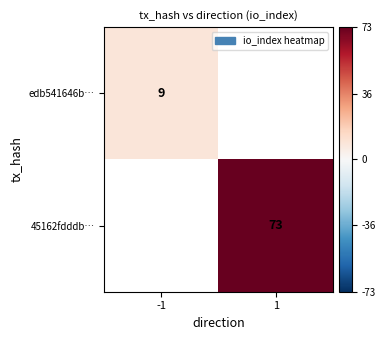

What is the smallest value displayed?

9.0